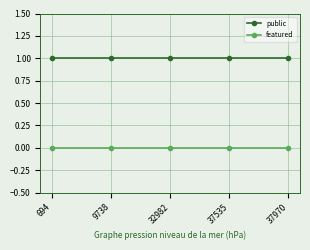

True or false: public has a value of 0 at 9738.

False